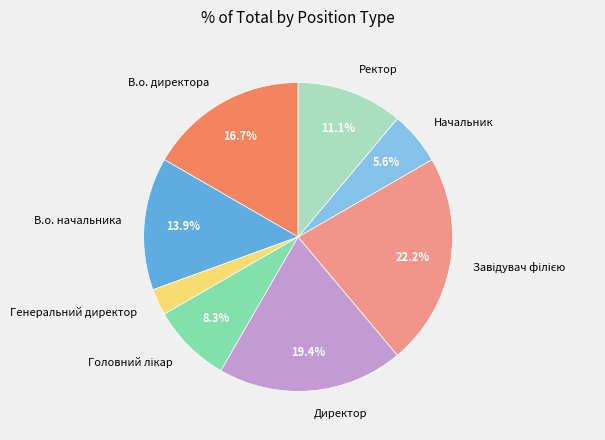

How many slices are in this pie chart?

8